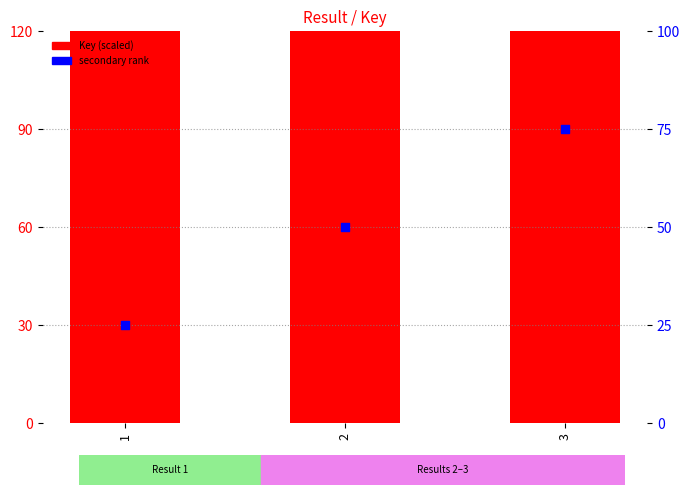

At which category is the sum across all series the highest?

3